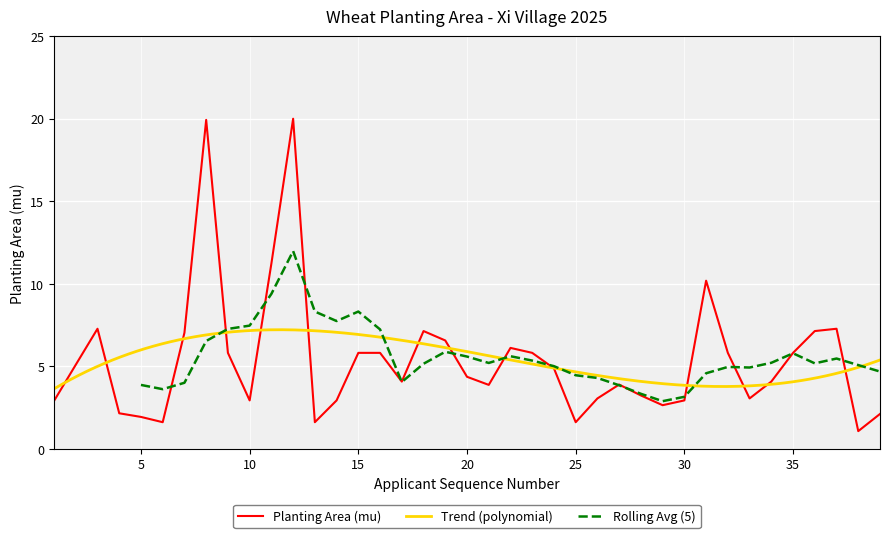

How many distinct data groups are displayed?

3